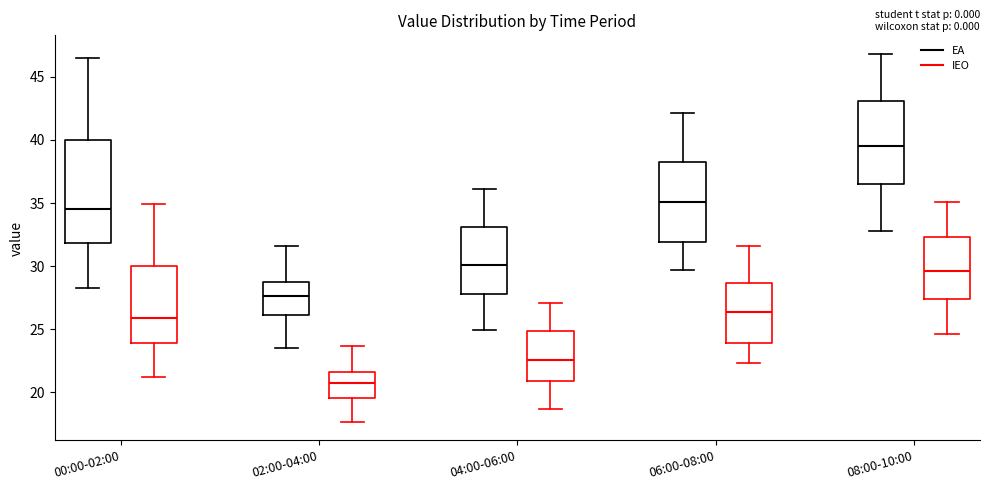

Which box is the tallest, from its lower edge to its upper edge?

00:00-02:00 (EA)